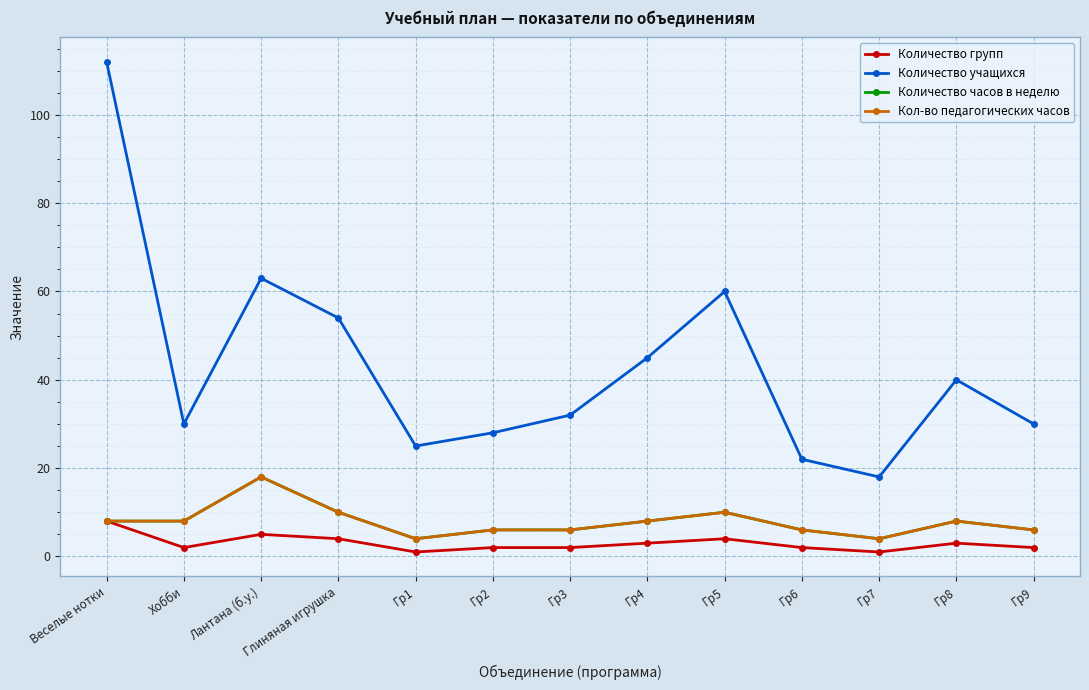

What is the difference between the Кол-во педагогических часов values at Глиняная игрушка and Гр8?

2